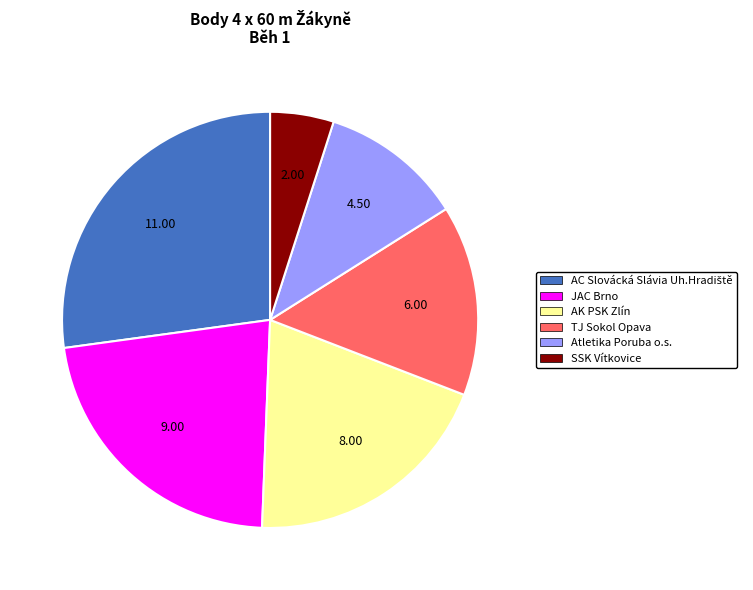

Approximately how many times larger is the value at Atletika Poruba o.s. compared to JAC Brno?

0.5